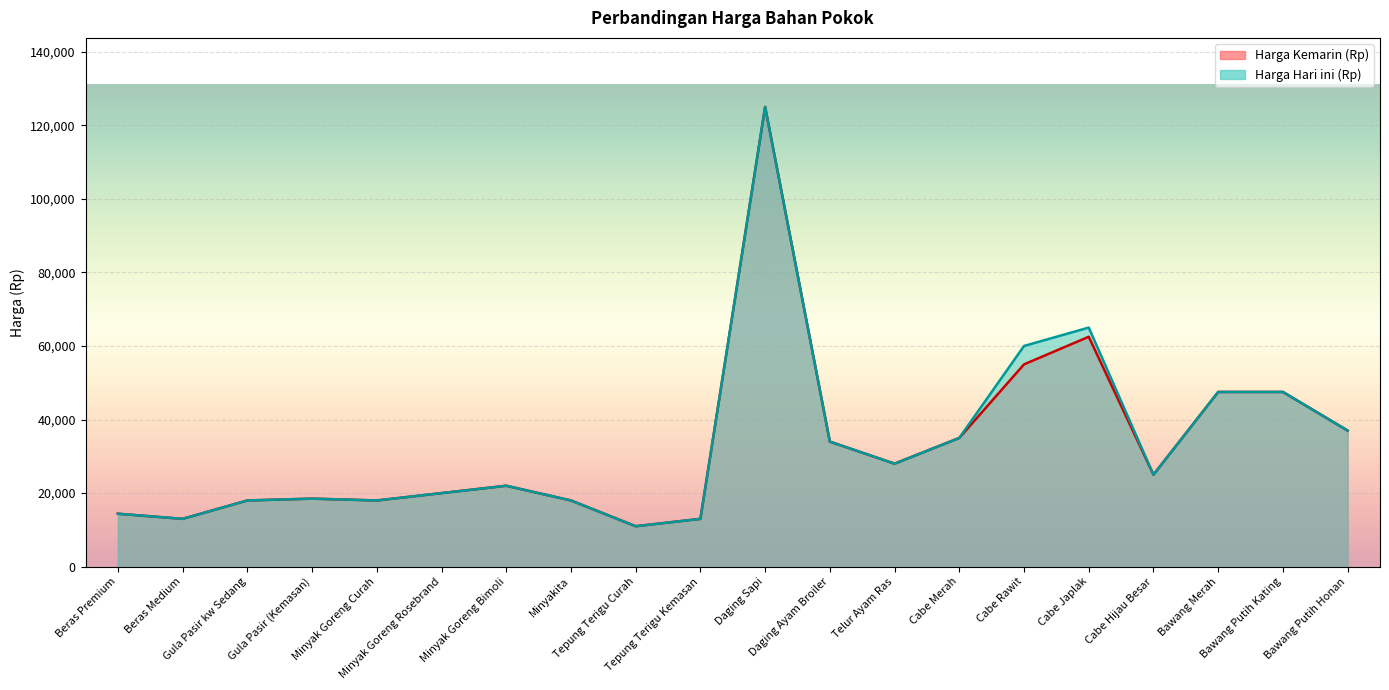

True or false: Harga Kemarin (Rp) and Harga Hari ini (Rp) cross at least once.

False